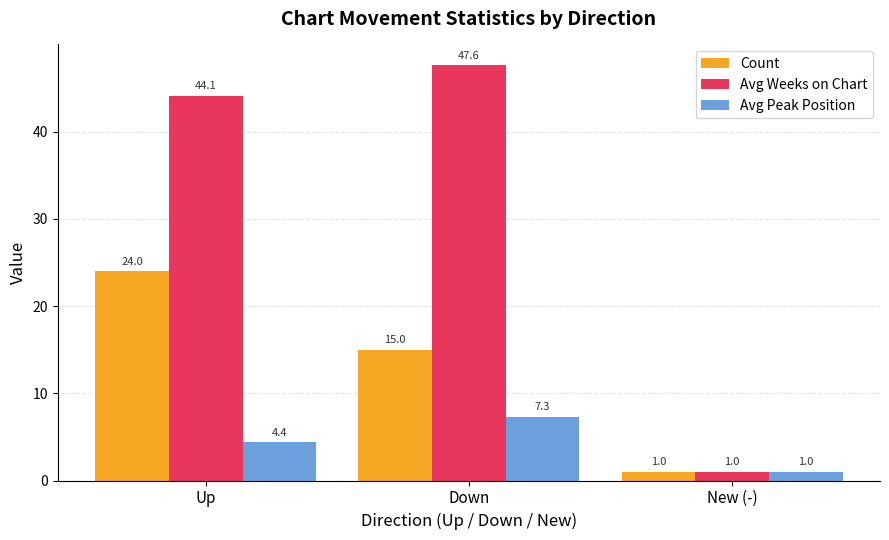

What is the total value across all series at New (-)?

3.0